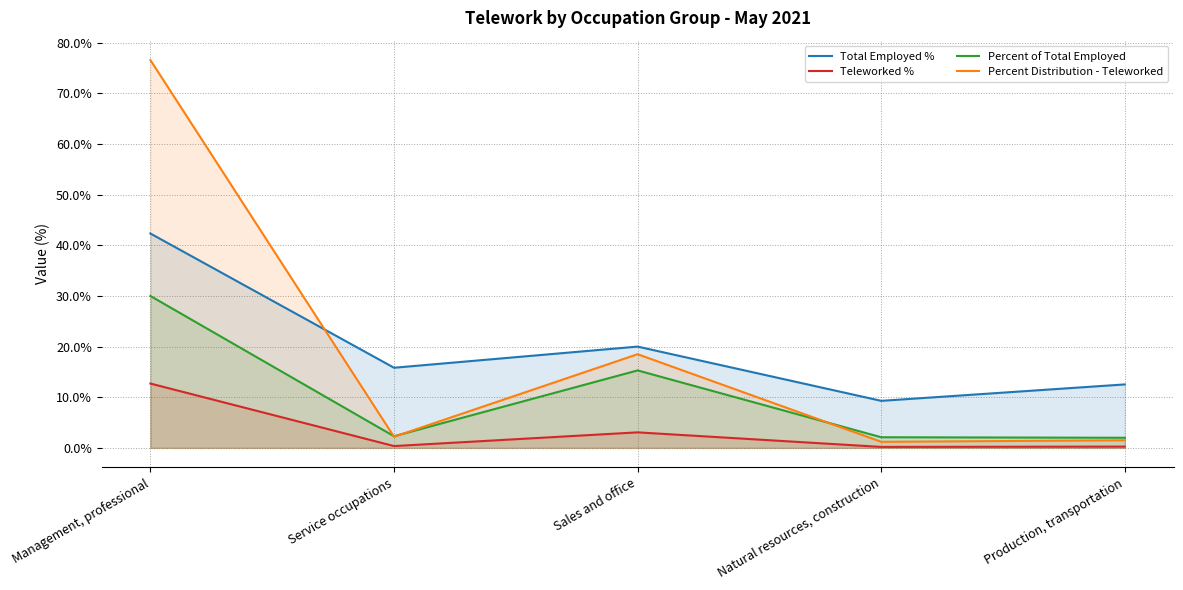

True or false: Percent of Total Employed has a value of 3.5 at Production, transportation.

False